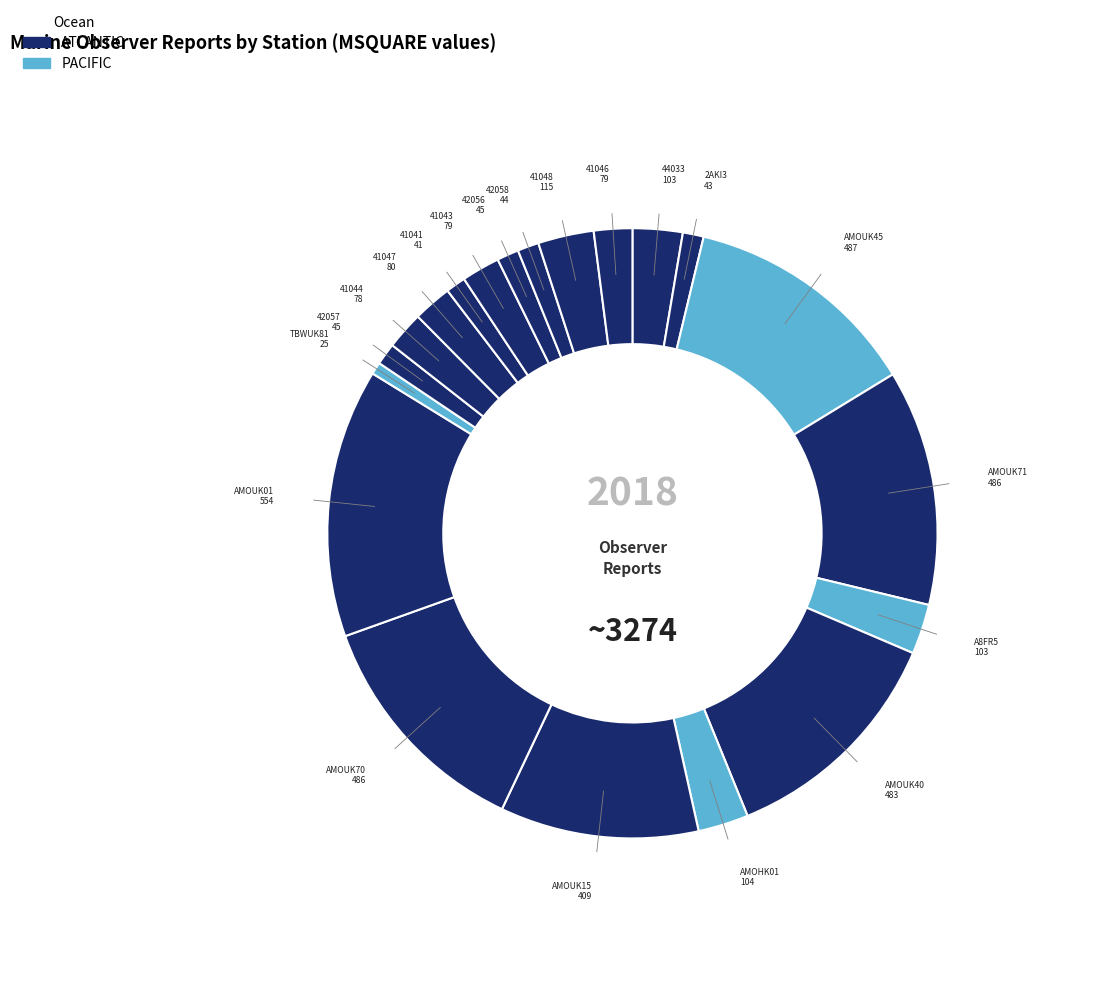

Rank the categories by value from lowest to highest.

TBWUK81, 41041, 2AKI3, 42058, 42057, 42056, 41044, 41043, 41046, 41047, 44033, A8FR5, AMOHK01, 41048, AMOUK15, AMOUK40, AMOUK71, AMOUK70, AMOUK45, AMOUK01